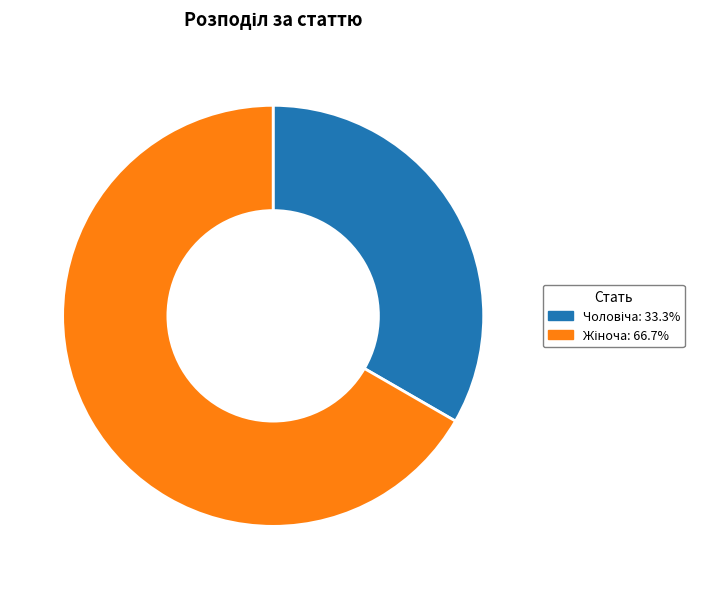

Does any single category account for the majority?

Yes